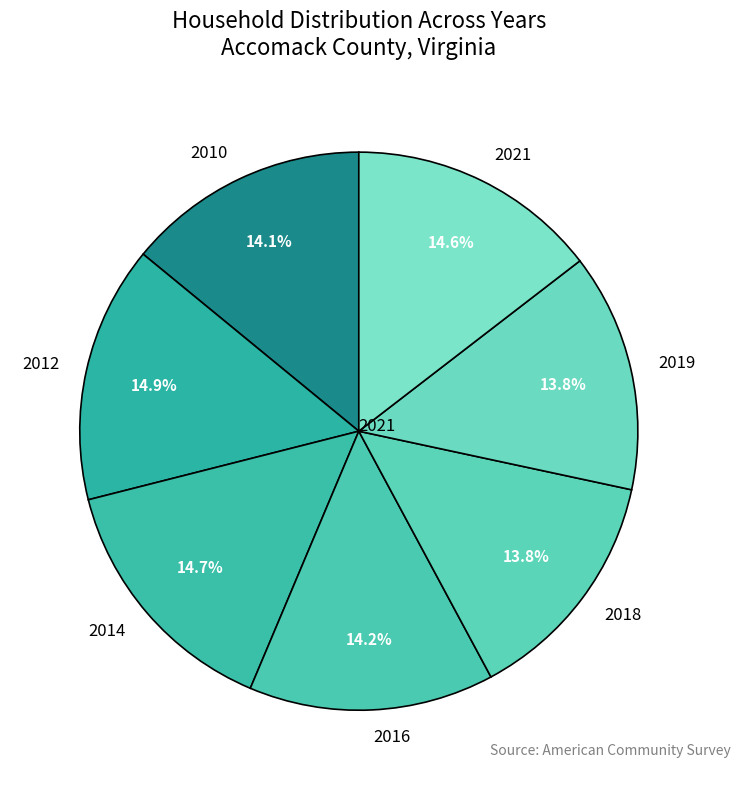

Does 2014 represent more than half of the total?

No